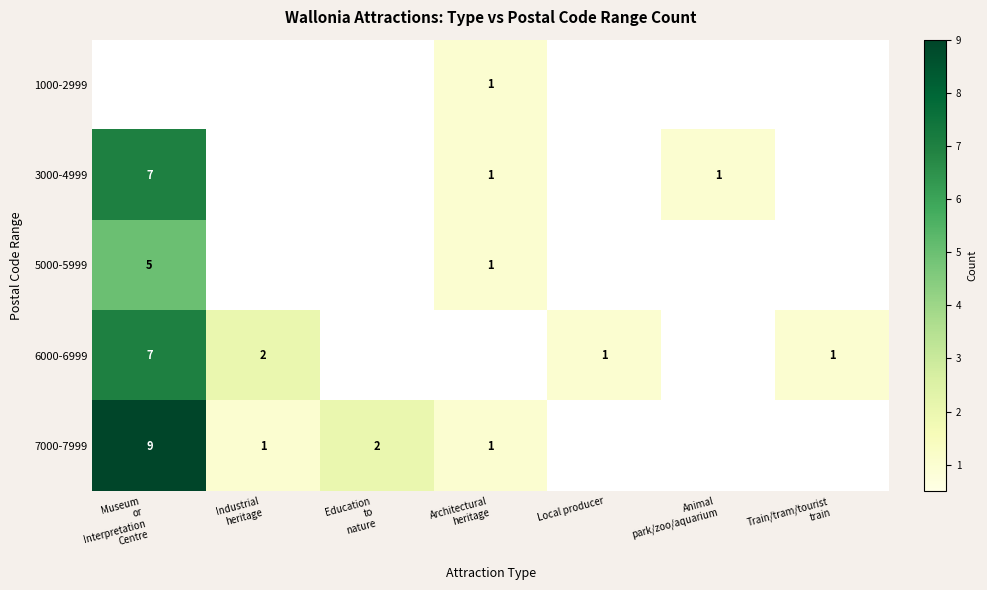

Is it true that 6000-6999 equals 0 at Local producer?

False